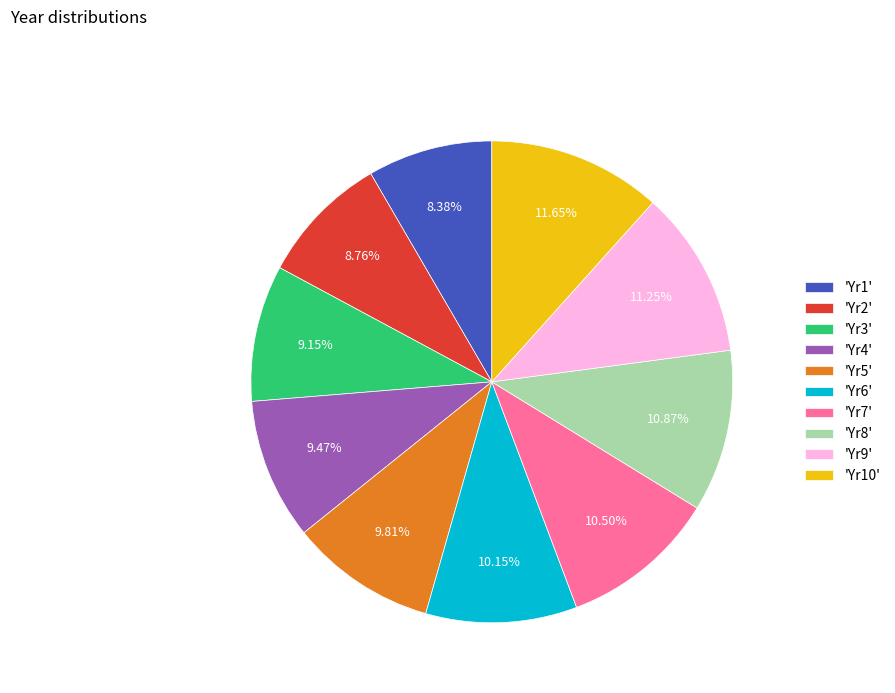

Do 'Yr4' and 'Yr1' together represent more than half of the pie?

No